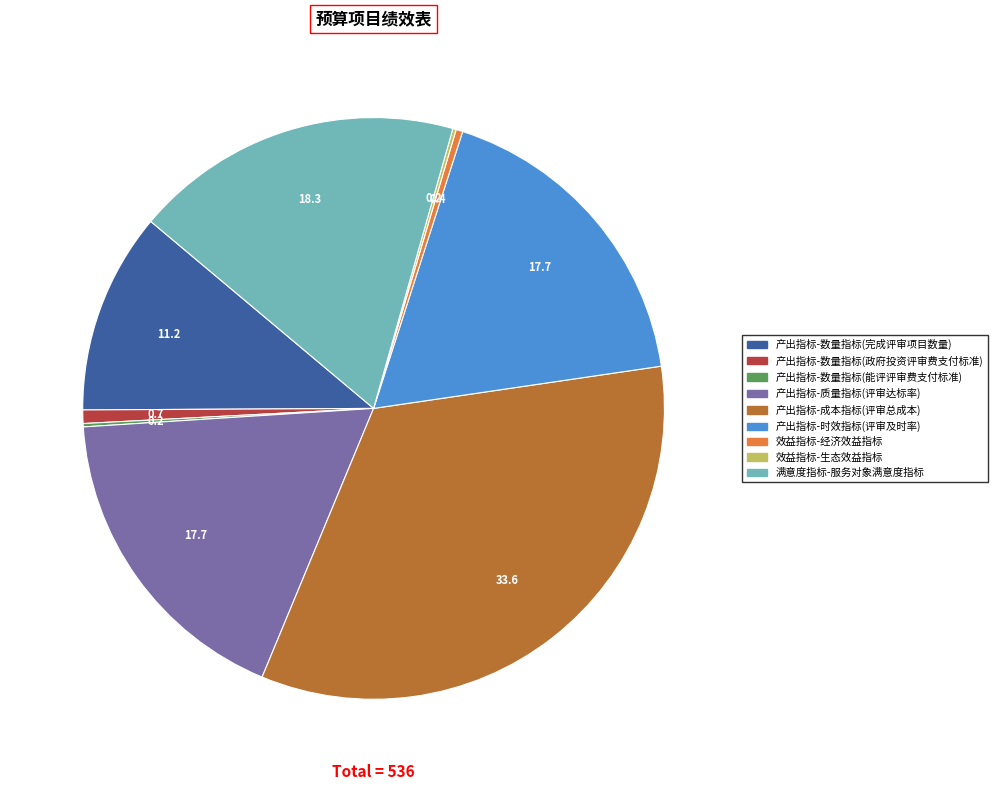

True or false: 产出指标-时效指标(评审及时率) accounts for 18% of the total.

True